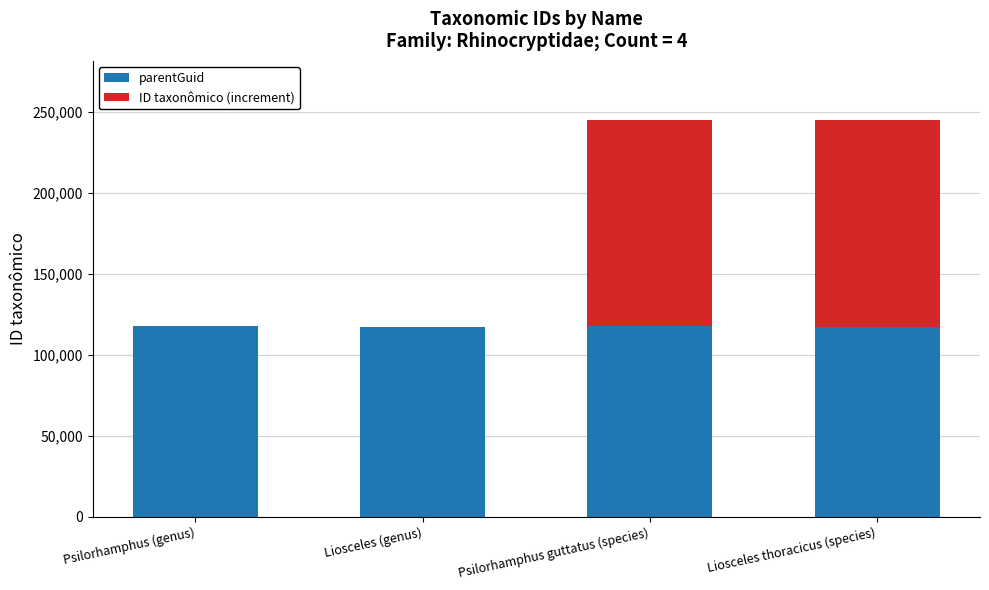

What are all the series names shown in the legend?

parentGuid, ID taxonômico (increment)